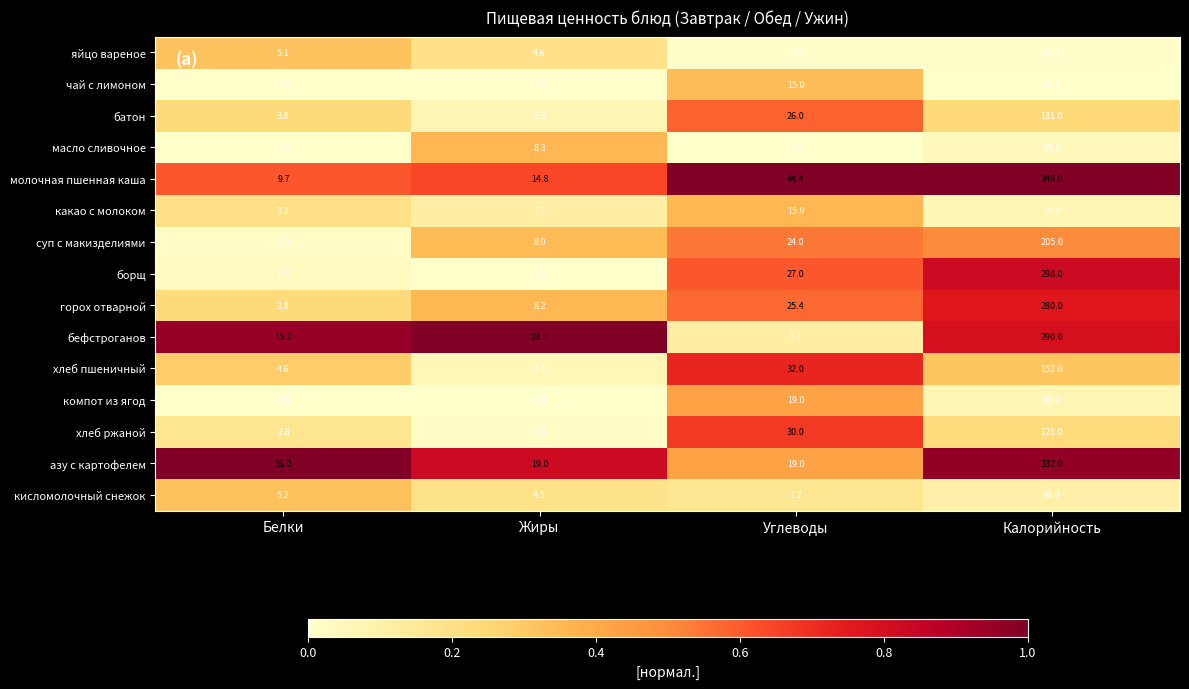

List the labels in order of кисломолочный снежок value, largest first.

Калорийность, Углеводы, Белки, Жиры